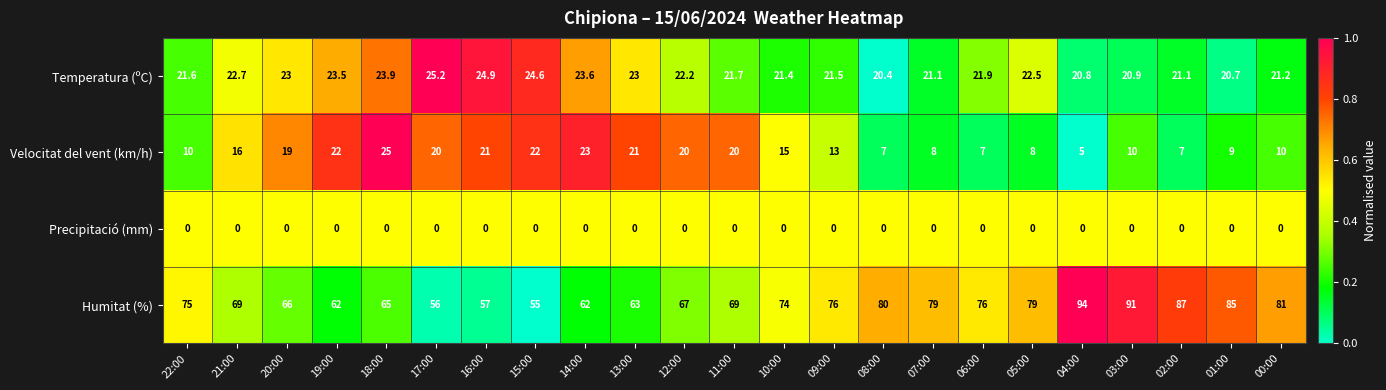

What is the spread (max minus min) of values at 04:00?

94.0